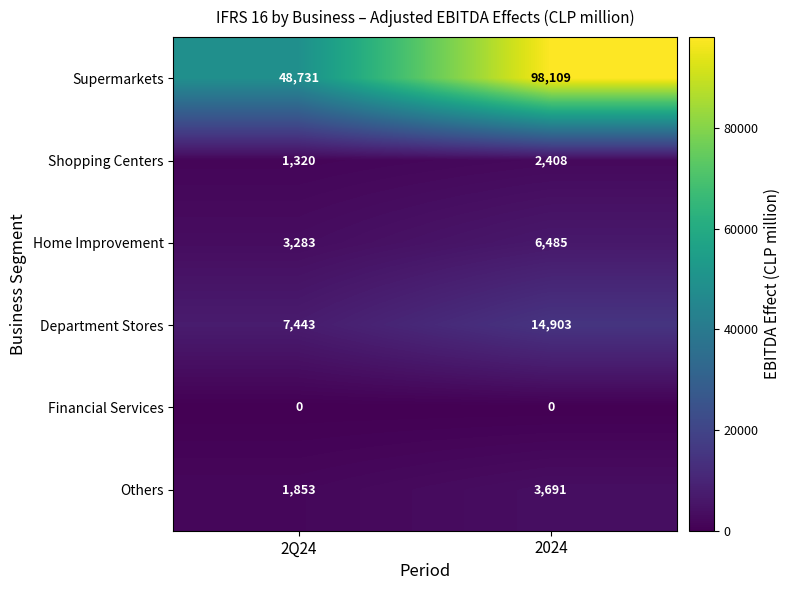

The value of Department Stores at 2Q24 is 7443. True or false?

True